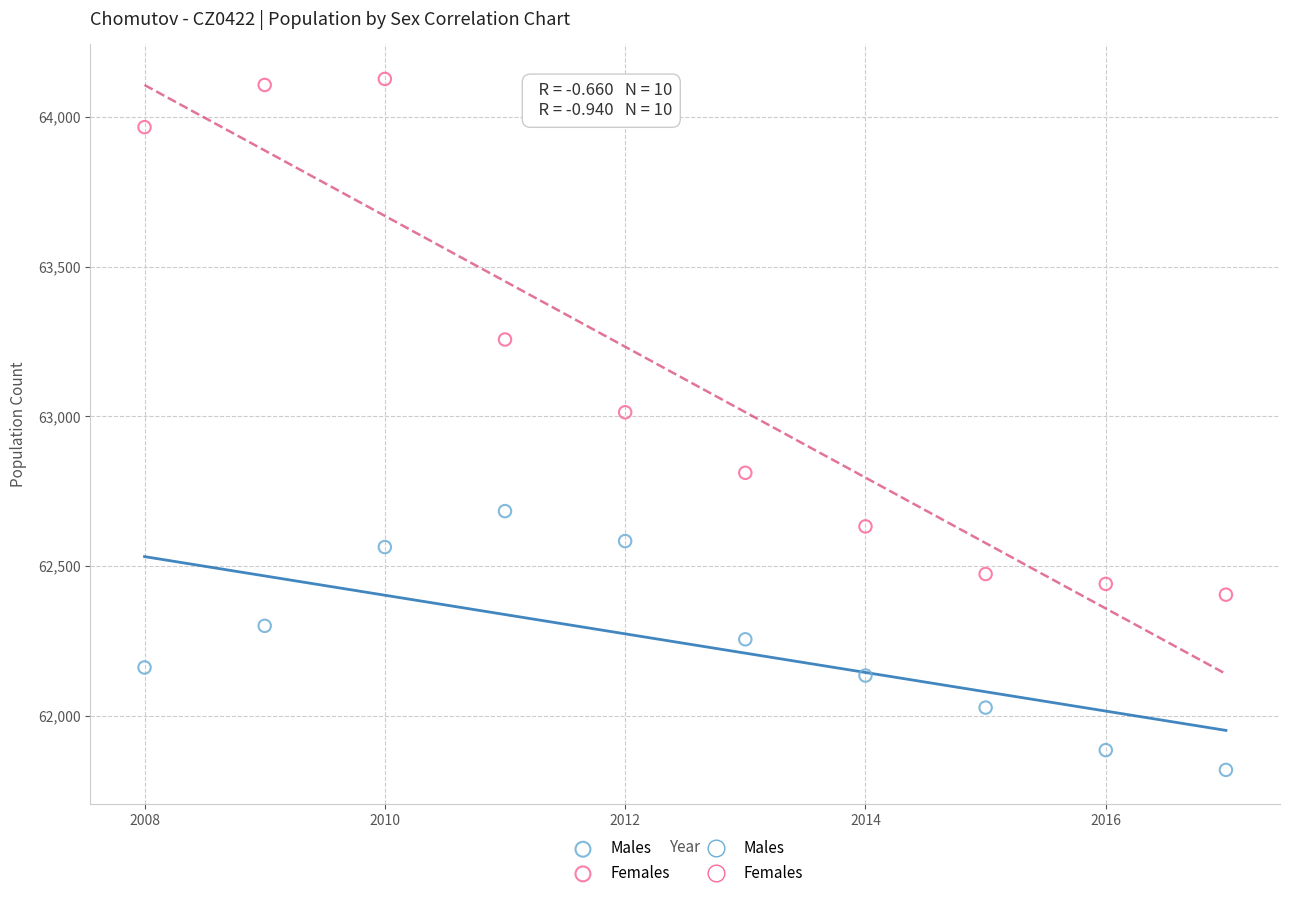

Across all series, what Y value is closest to 62973?

63014